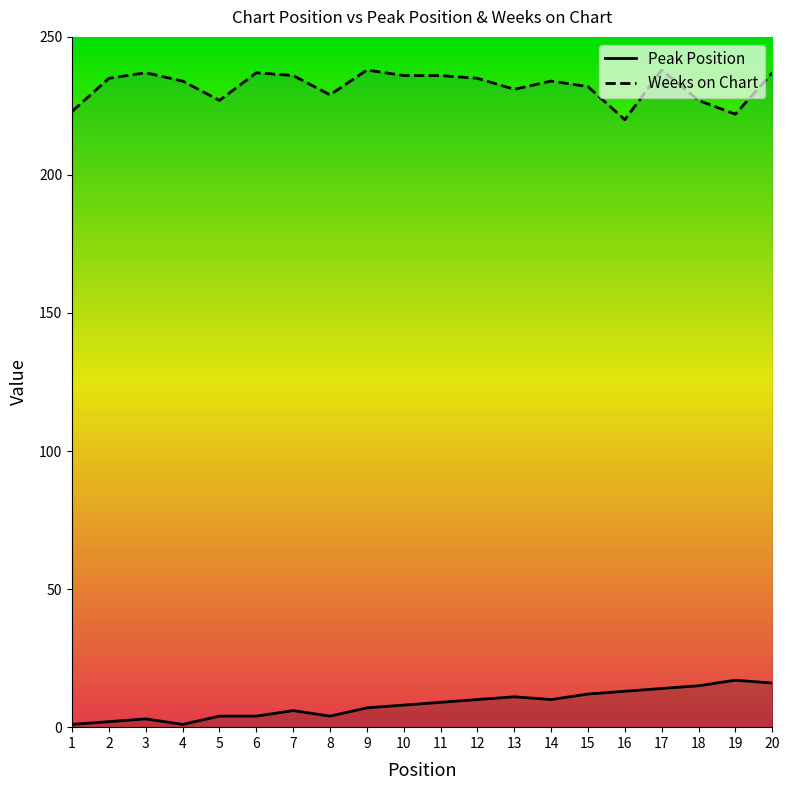

Reading right to left, extract all data points from this chart.

Peak Position: 20=16	19=17	18=15	17=14	16=13	15=12	14=10	13=11	12=10	11=9	10=8	9=7	8=4	7=6	6=4	5=4	4=1	3=3	2=2	1=1
Weeks on Chart: 20=237	19=222	18=227	17=238	16=220	15=232	14=234	13=231	12=235	11=236	10=236	9=238	8=229	7=236	6=237	5=227	4=234	3=237	2=235	1=223